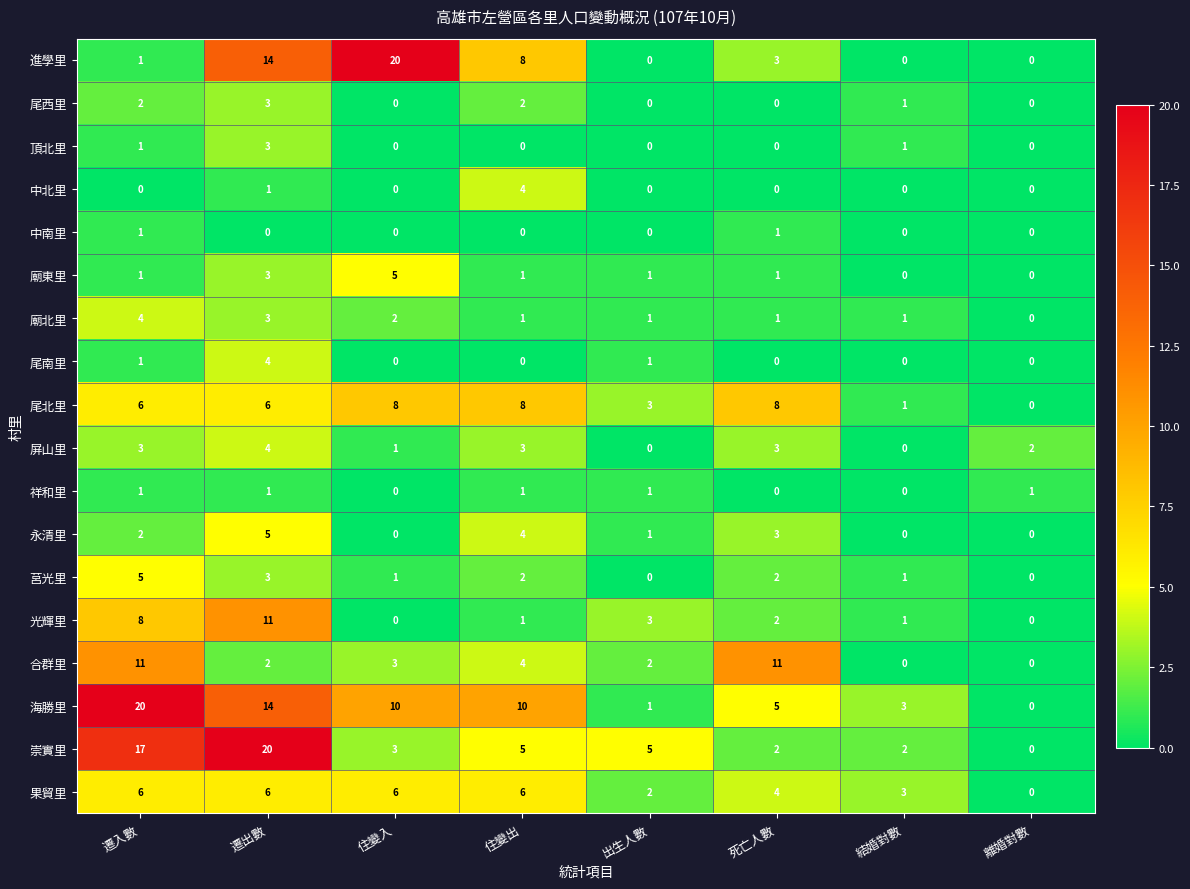

True or false: 合群里 has a value of 1 at 住變出.

False